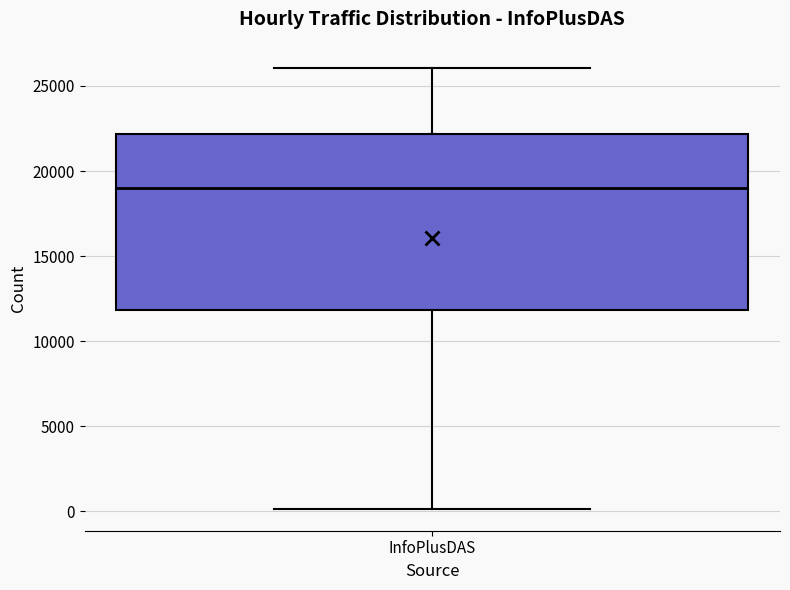

Read this box plot against the y-axis: the position of the median line, the range covered by the box, and the ends of both whiskers. The values are not printed on the chart, so give them approximately, as read against the axis.

median 19000, box 12000 to 22000, whiskers 0 to 26000